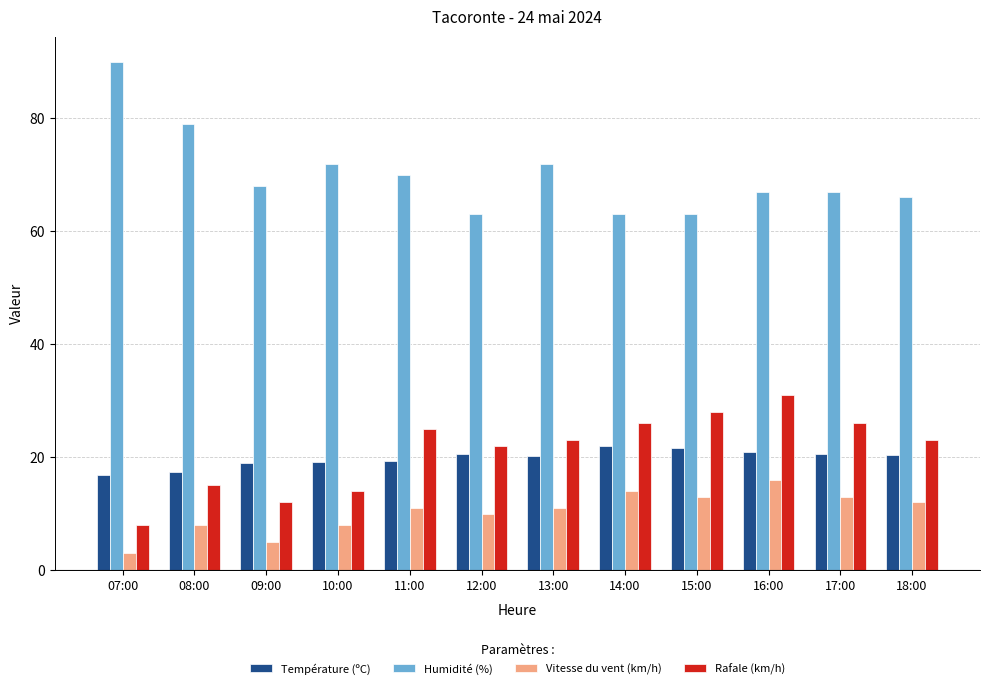

What are all the series names shown in the legend?

Température (ºC), Humidité (%), Vitesse du vent (km/h), Rafale (km/h)